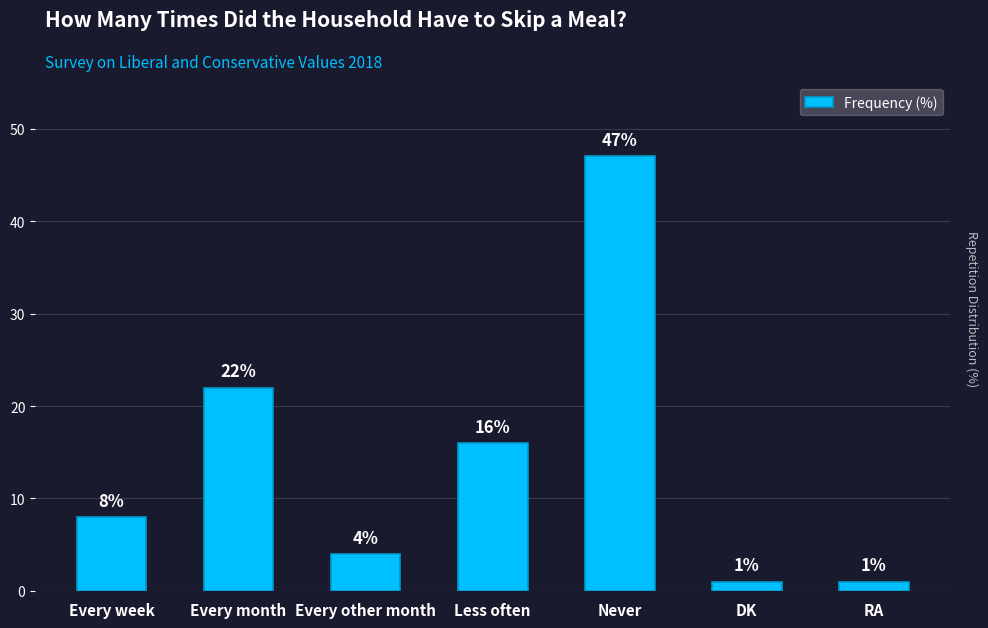

What is the label of the 2nd bar from the left?

Every month